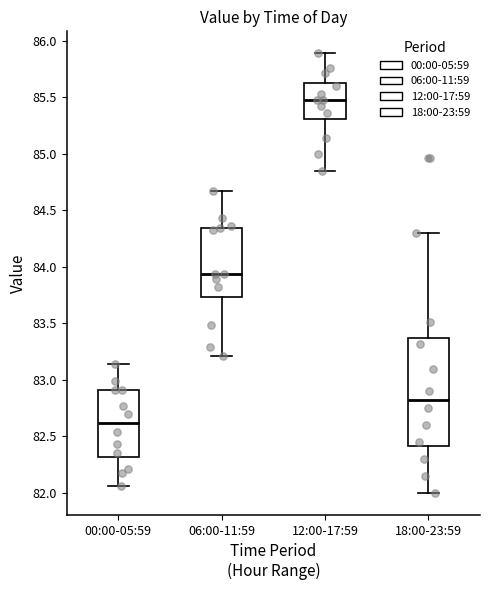

Reading left to right, read every box against the y-axis: the position of its median line, the range the box covers, and the ends of its whiskers. The values are not printed on the chart, so give them approximately, as read against the axis.

00:00-05:59: median 82.60, box 82.30 to 82.90, whiskers 82.05 to 83.15
06:00-11:59: median 83.95, box 83.75 to 84.35, whiskers 83.20 to 84.65
12:00-17:59: median 85.50, box 85.30 to 85.65, whiskers 84.85 to 85.90
18:00-23:59: median 82.85, box 82.40 to 83.35, whiskers 82.00 to 84.30